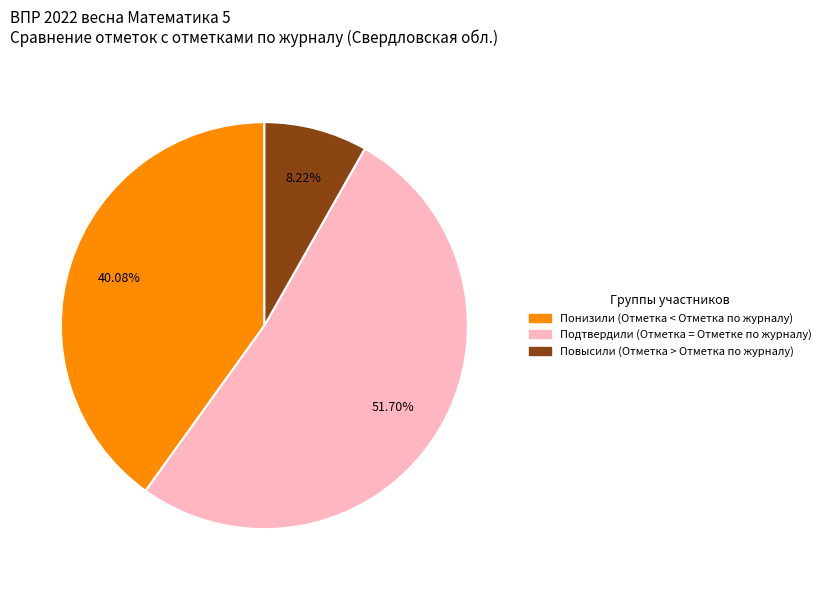

To the nearest percent, what percentage of the pie is Повысили (Отметка > Отметка по журналу)?

8%